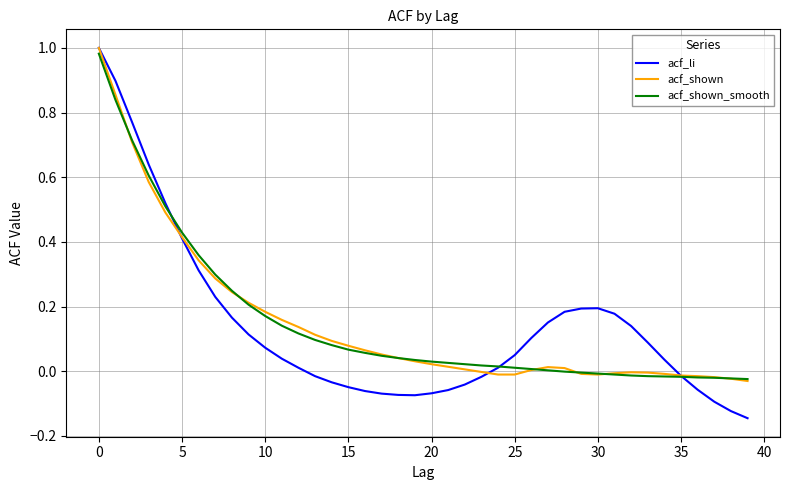

Does the chart have visible grid lines?

Yes